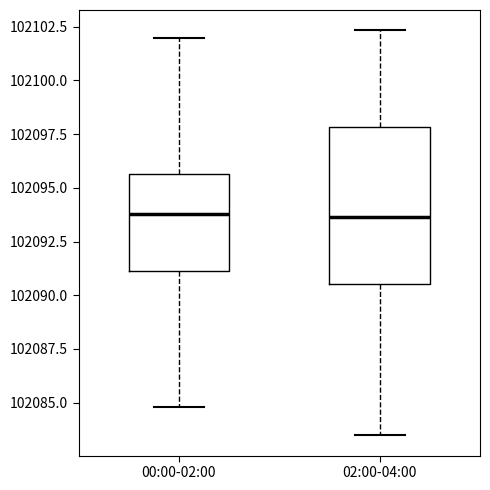

Comparing the boxes themselves (not the whiskers), which one is the tallest?

02:00-04:00